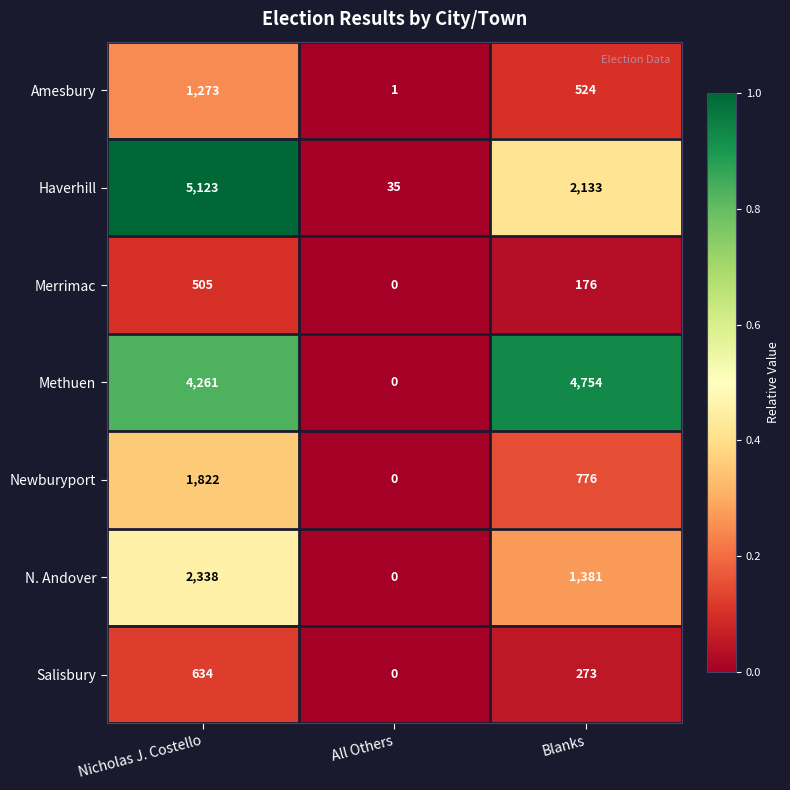

Which series has the widest spread of values?

Haverhill